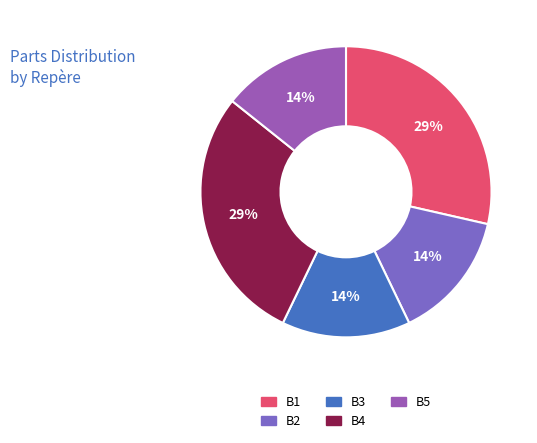

The B3 slice represents 14% of the pie. True or false?

True